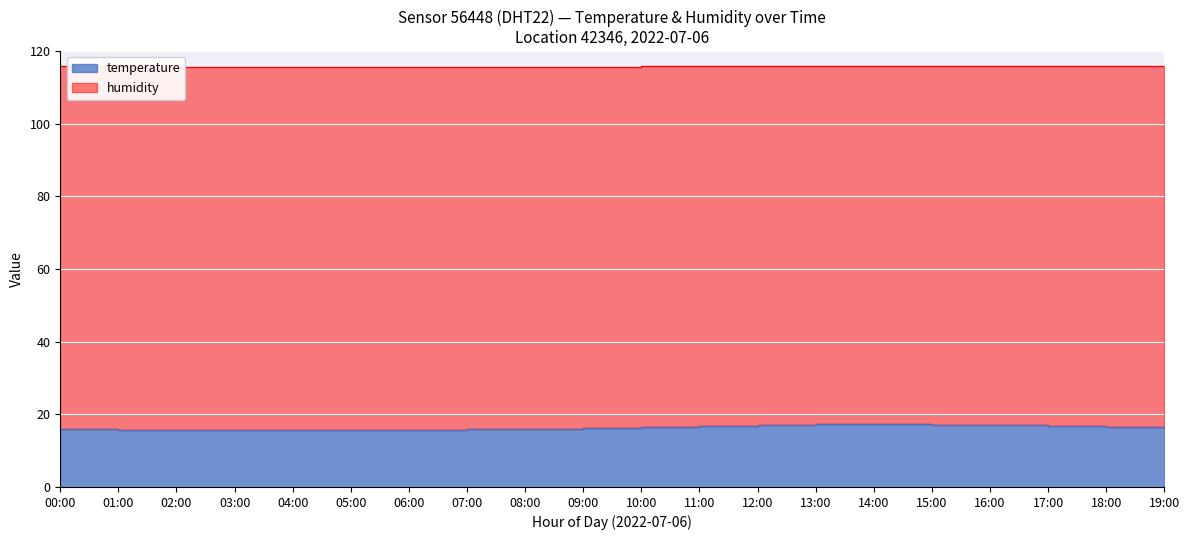

What position from the left is 02:00?

3